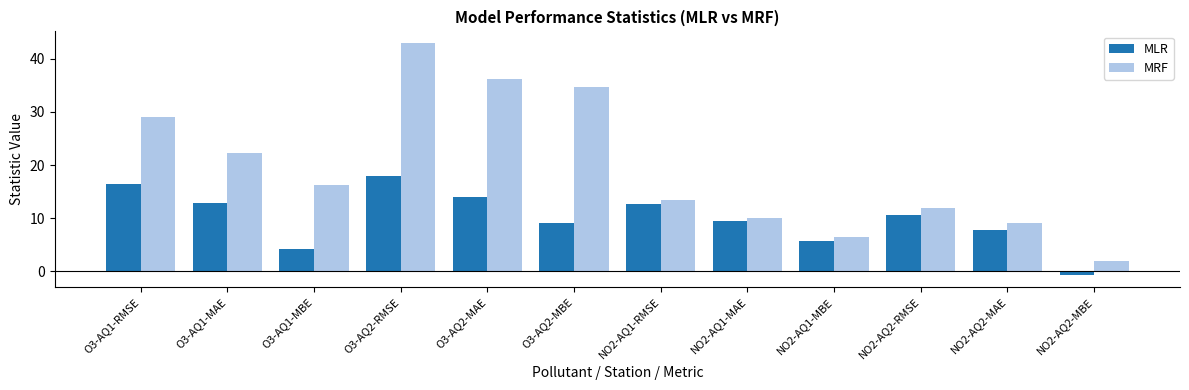

Rank the categories by MRF value from highest to lowest.

O3-AQ2-RMSE, O3-AQ2-MAE, O3-AQ2-MBE, O3-AQ1-RMSE, O3-AQ1-MAE, O3-AQ1-MBE, NO2-AQ1-RMSE, NO2-AQ2-RMSE, NO2-AQ1-MAE, NO2-AQ2-MAE, NO2-AQ1-MBE, NO2-AQ2-MBE